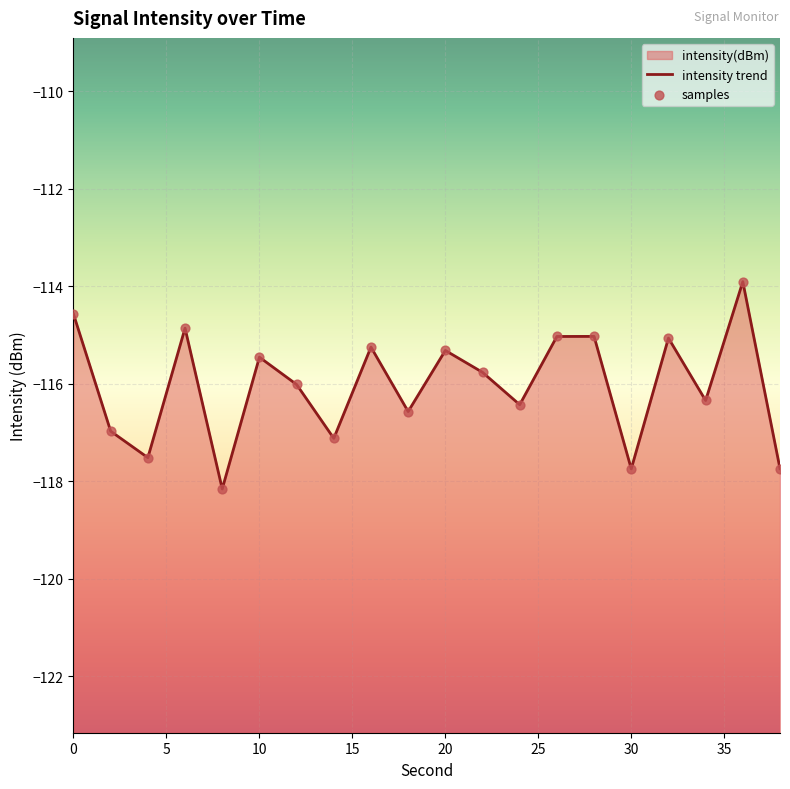

At which category is the sum across all series the highest?

36